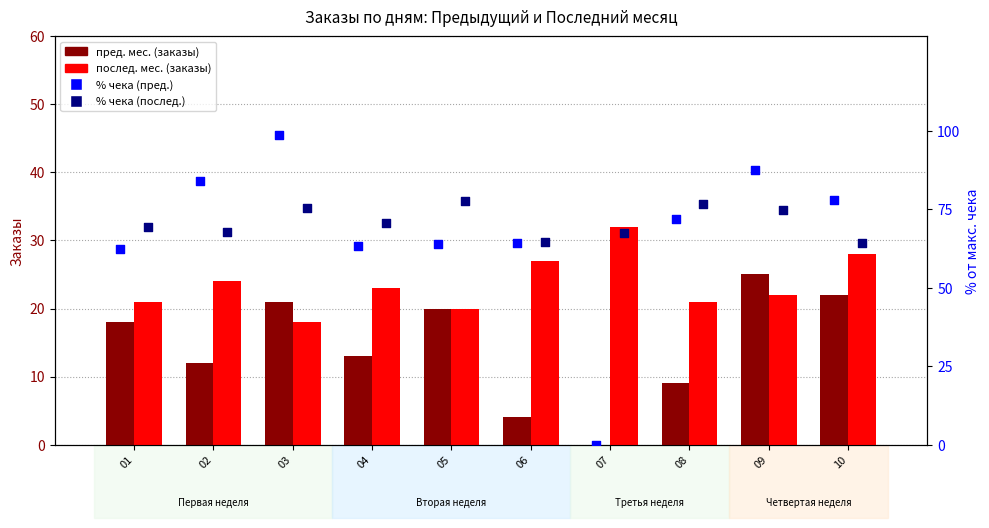

What are all the series names shown in the legend?

Предыдущий месяц (Заказы), Последний месяц (Заказы), % ср. чека (пред. мес.), % ср. чека (посл. мес.)